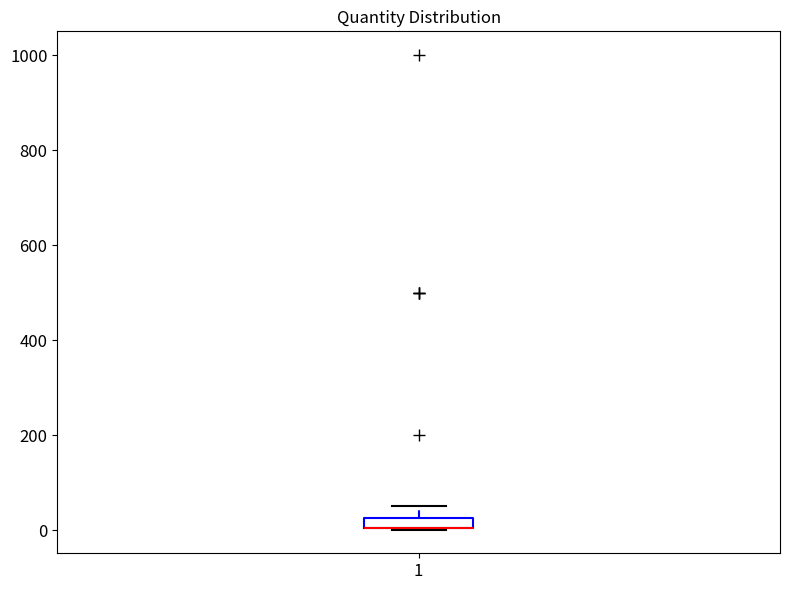

Where is the lower edge of the box at x = 1 on the y-axis? The values are not printed on the chart, so give them approximately, as read against the axis.

0